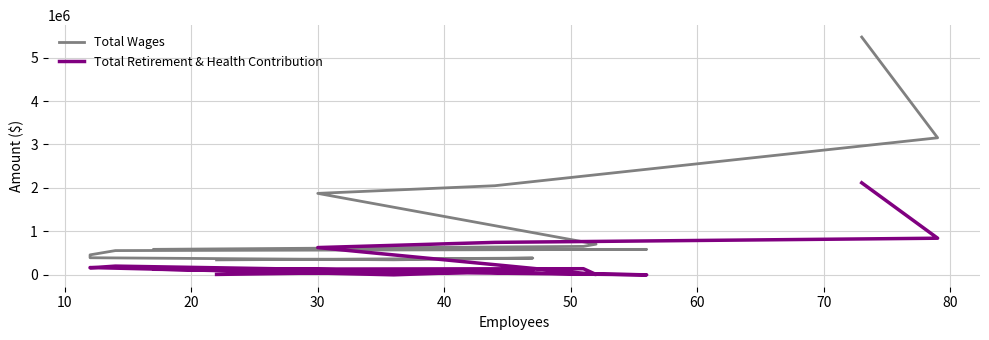

How many values in Total Retirement & Health Contribution are above zero?

12